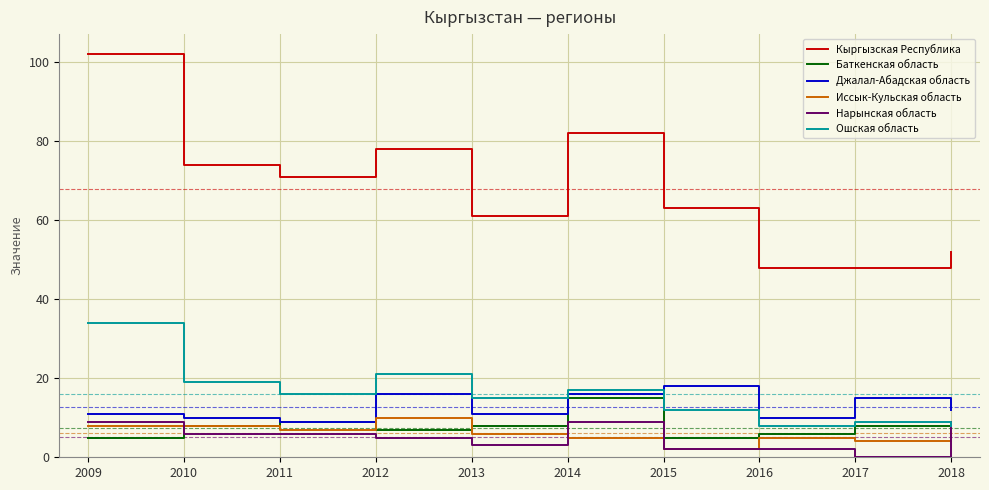

What is the sum of all Иссык-Кульская область values?

62